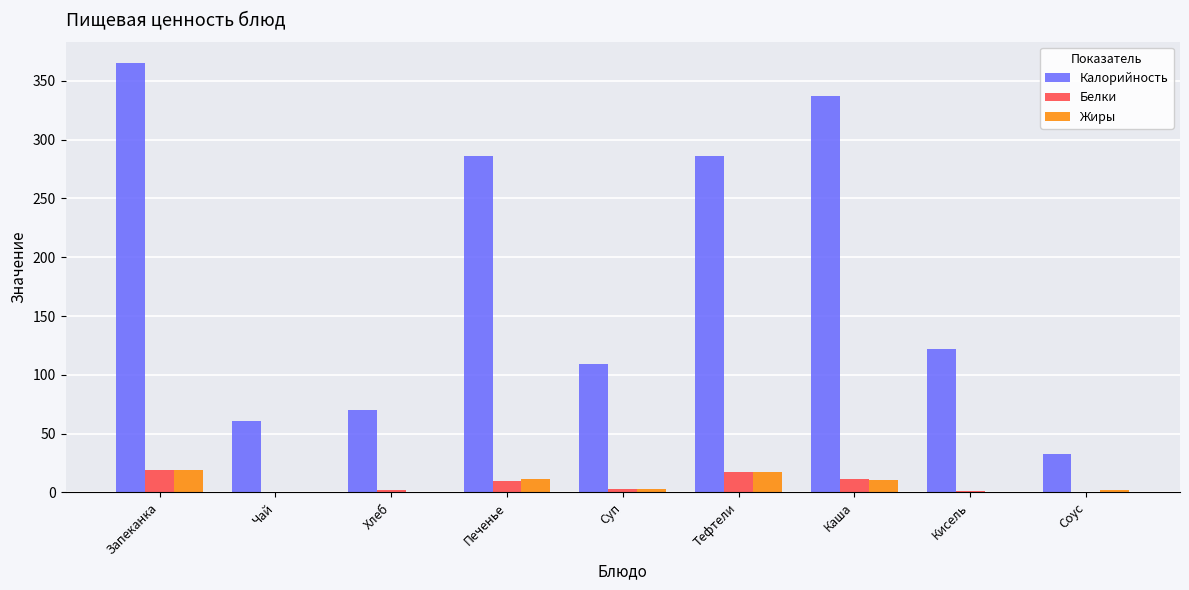

Between Суп and Тефтели, which series saw the biggest shift?

Калорийность